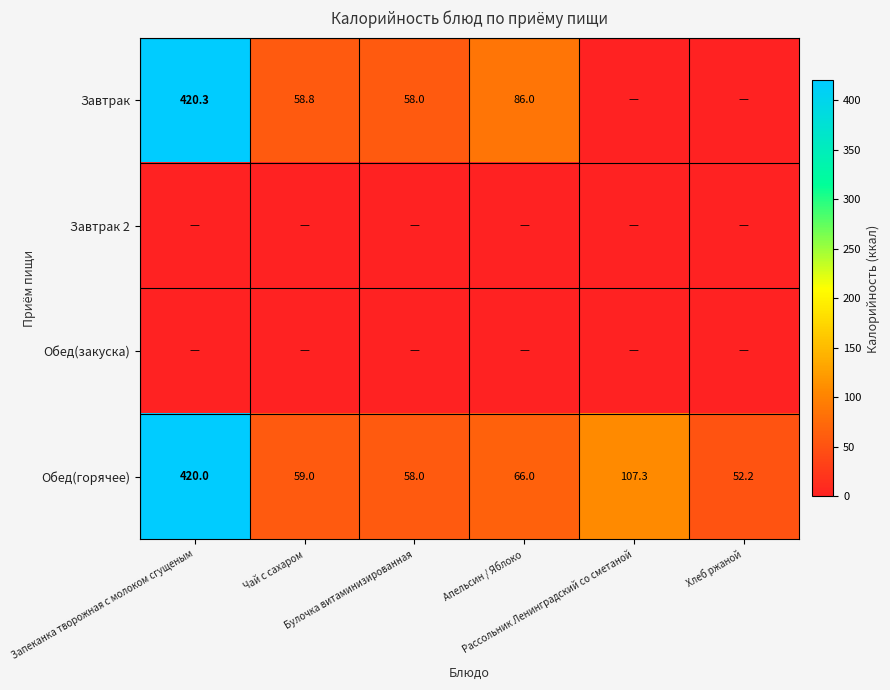

Is the value of Завтрак at Хлеб ржаной greater than the value of Завтрак 2 at Апельсин / Яблоко?

No